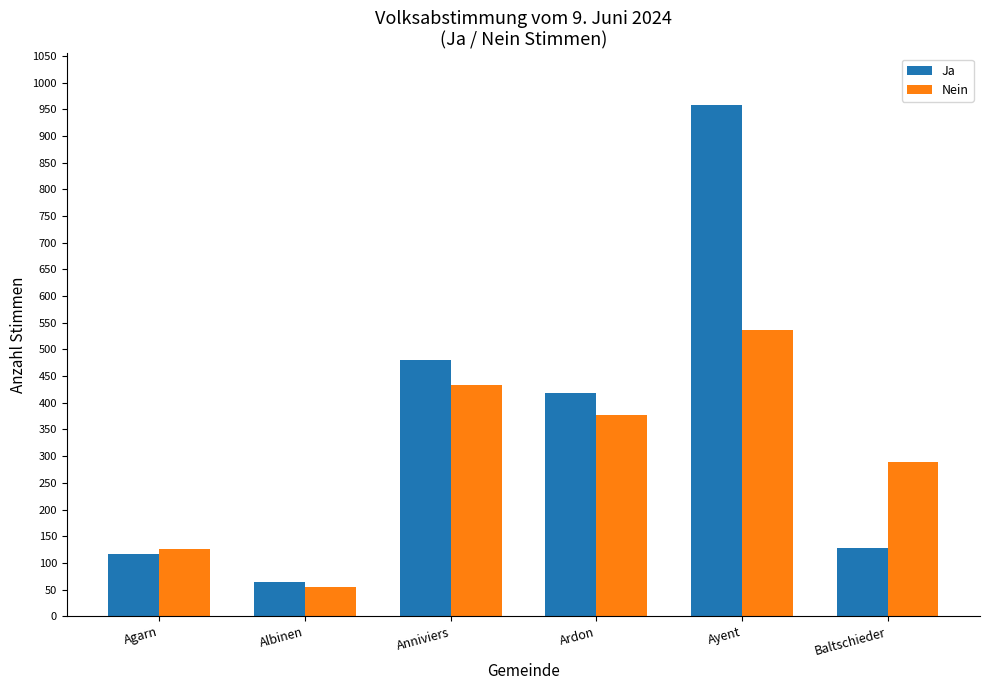

What is the sum of all Nein values?

1819